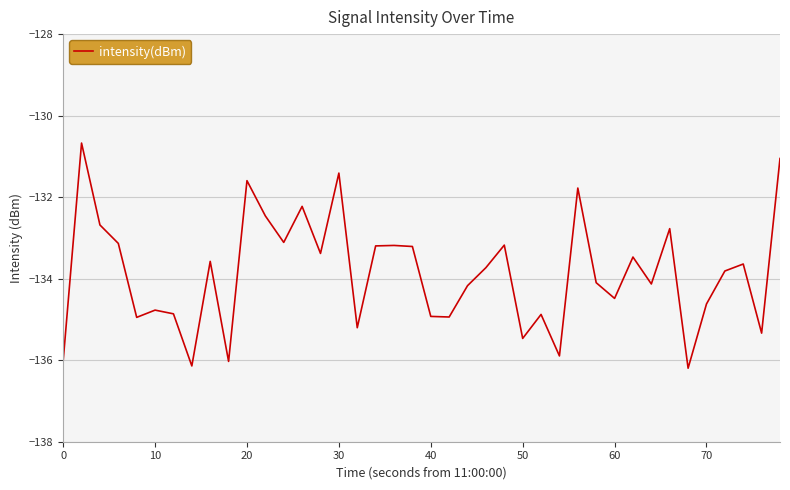

What is the maximum value shown in the chart?

-130.7